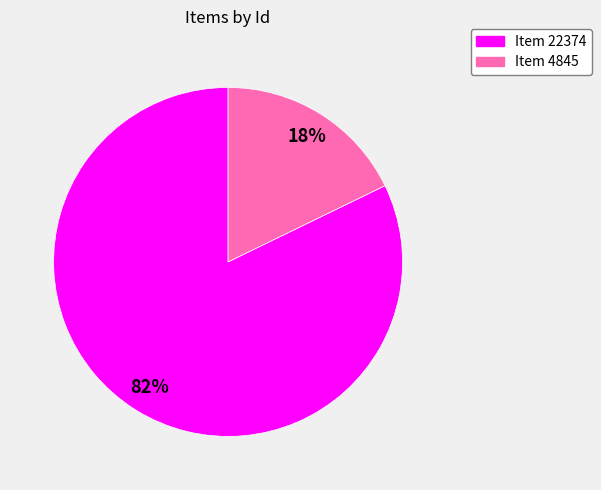

Is the sum of Item 22374 and Item 4845 greater than half?

Yes